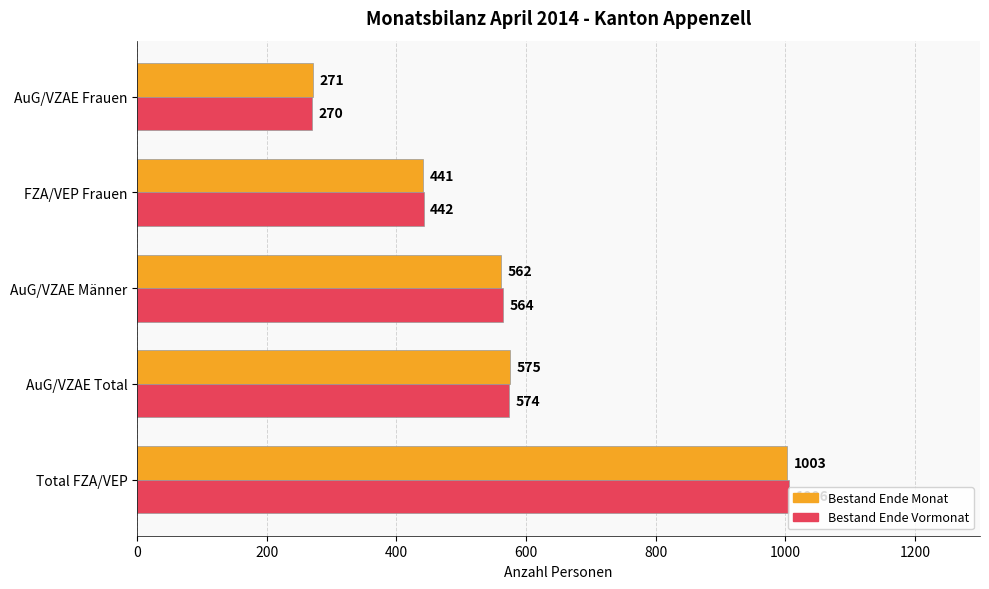

Where is Bestand Ende Monat nearest to the value 637?

AuG/VZAE Total